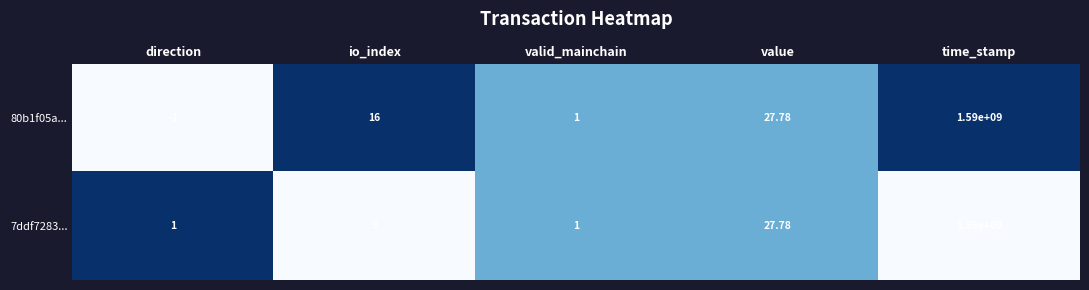

What is the maximum value shown in the chart?

1590000000.0